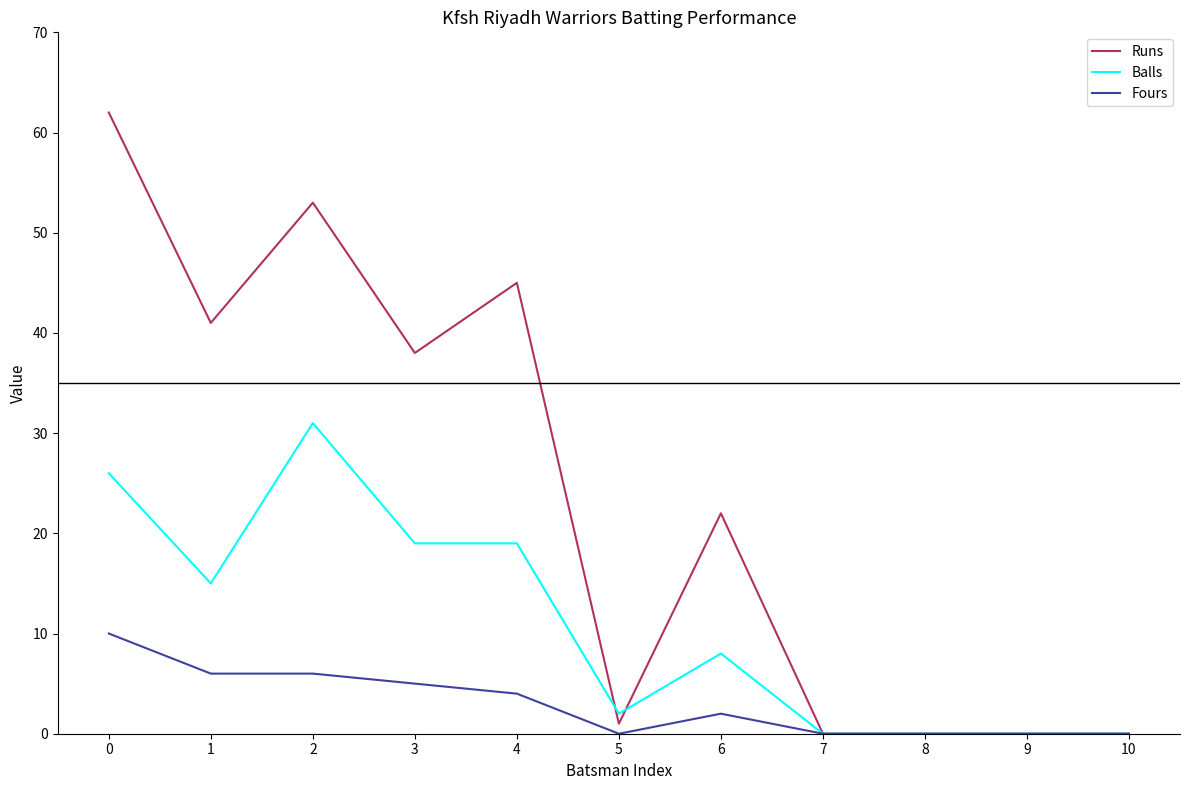

The value of Fours at 1 is 6. True or false?

True